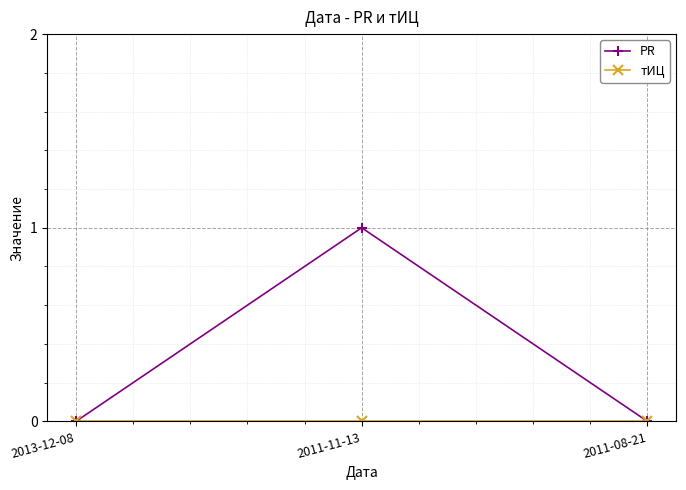

What is the label of the 1st point from the left?

2013-12-08